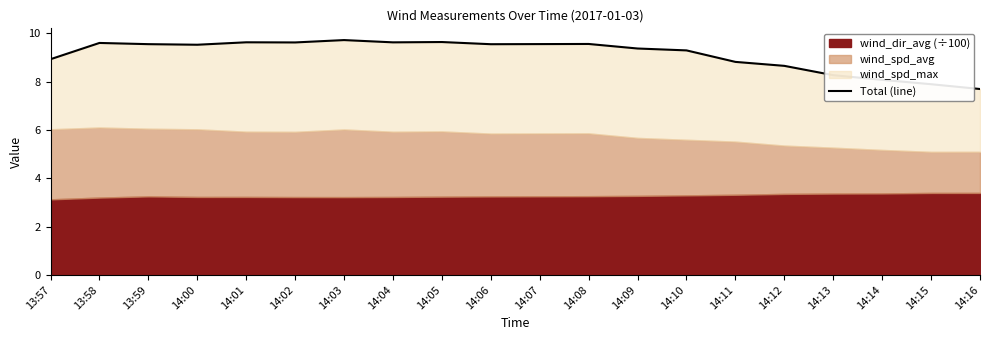

Does the chart display data point markers on the line(s)?

No